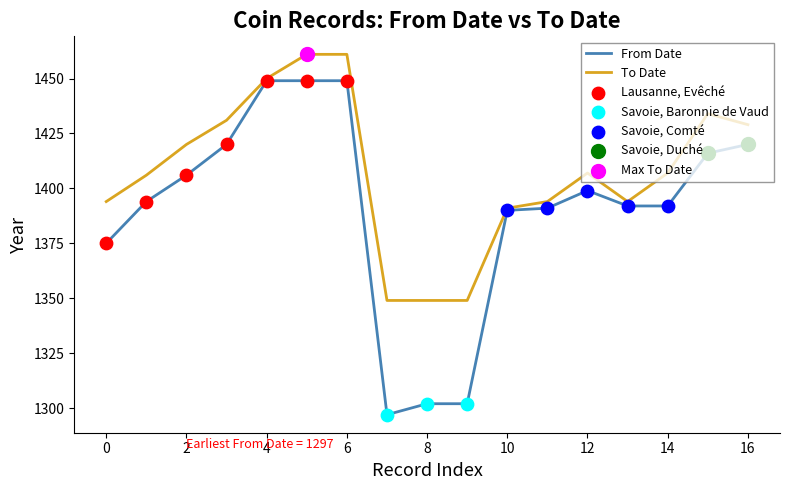

Which series has the largest total across all categories?

To Date